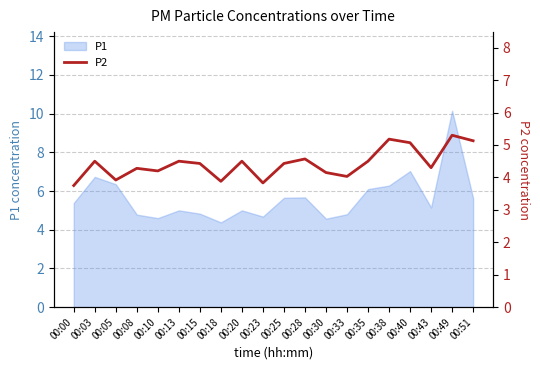

What is the maximum value for P1?

10.2